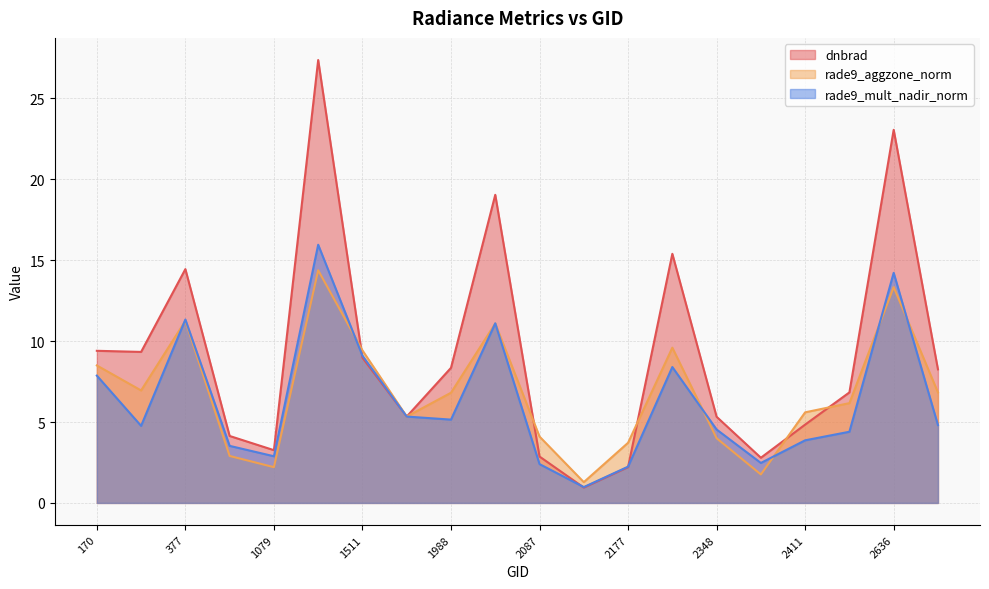

Is it true that dnbrad equals 19.0 at 2051?

True